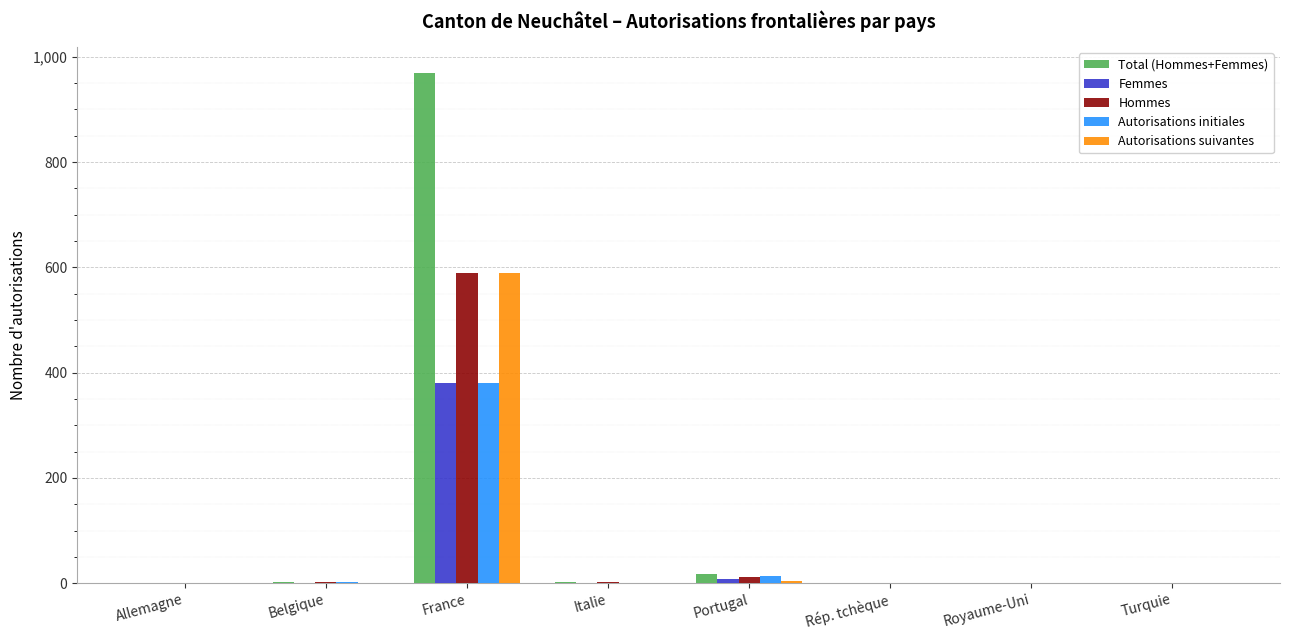

The value of Femmes at Italie is 0. True or false?

True